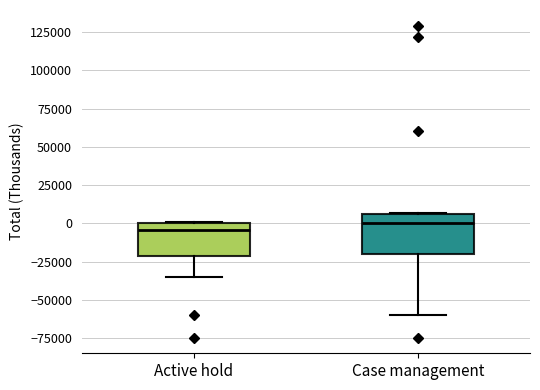

Where does the median line of the box for Active hold sit on the y-axis? The values are not printed on the chart, so give them approximately, as read against the axis.

-5000